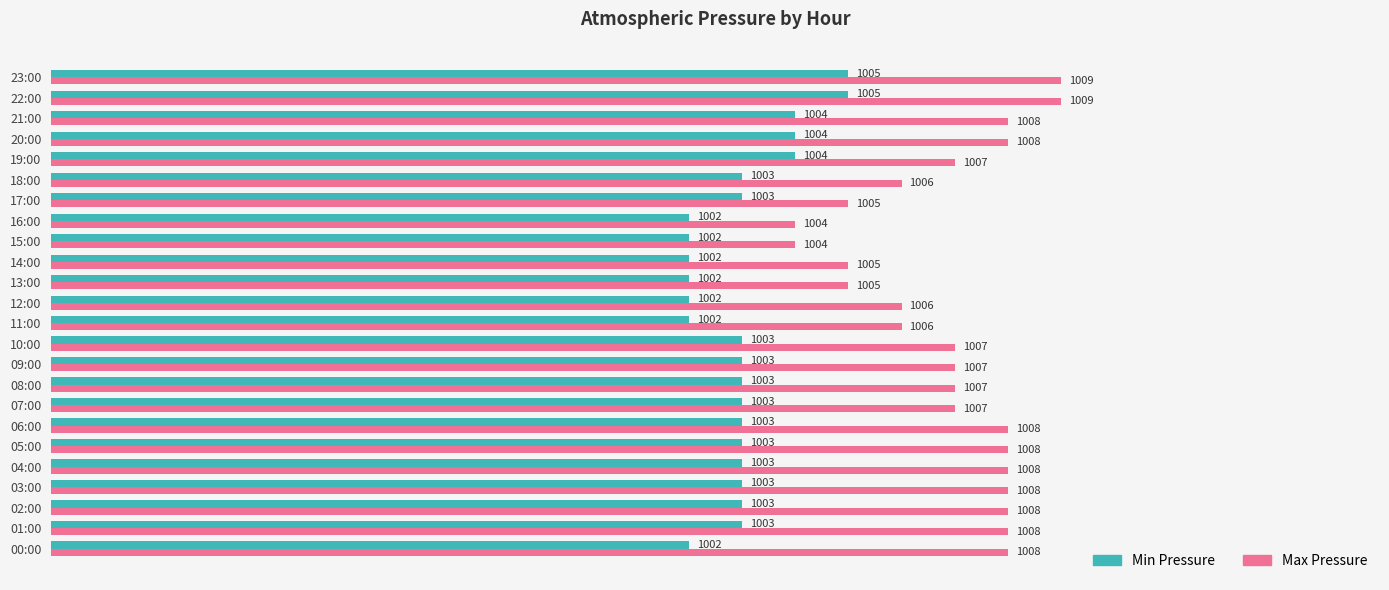

Rank the series by their maximum value, from lowest to highest.

Min Pressure, Max Pressure